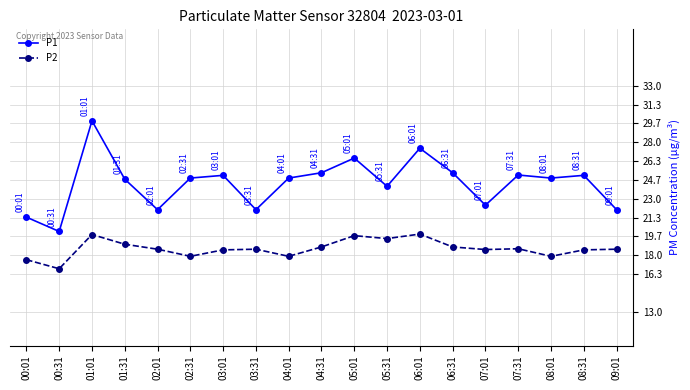

Is it true that P1 equals 25.3 at 04:31?

True